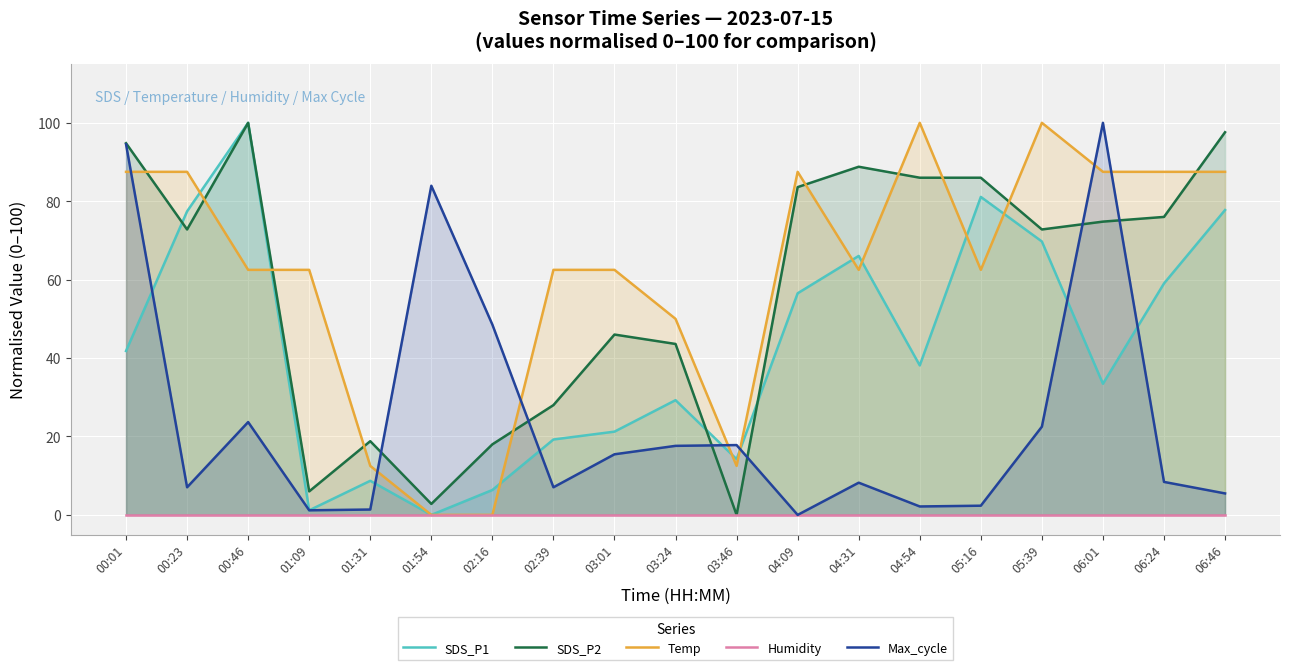

At which category does the chart reach its minimum across all series?

01:54